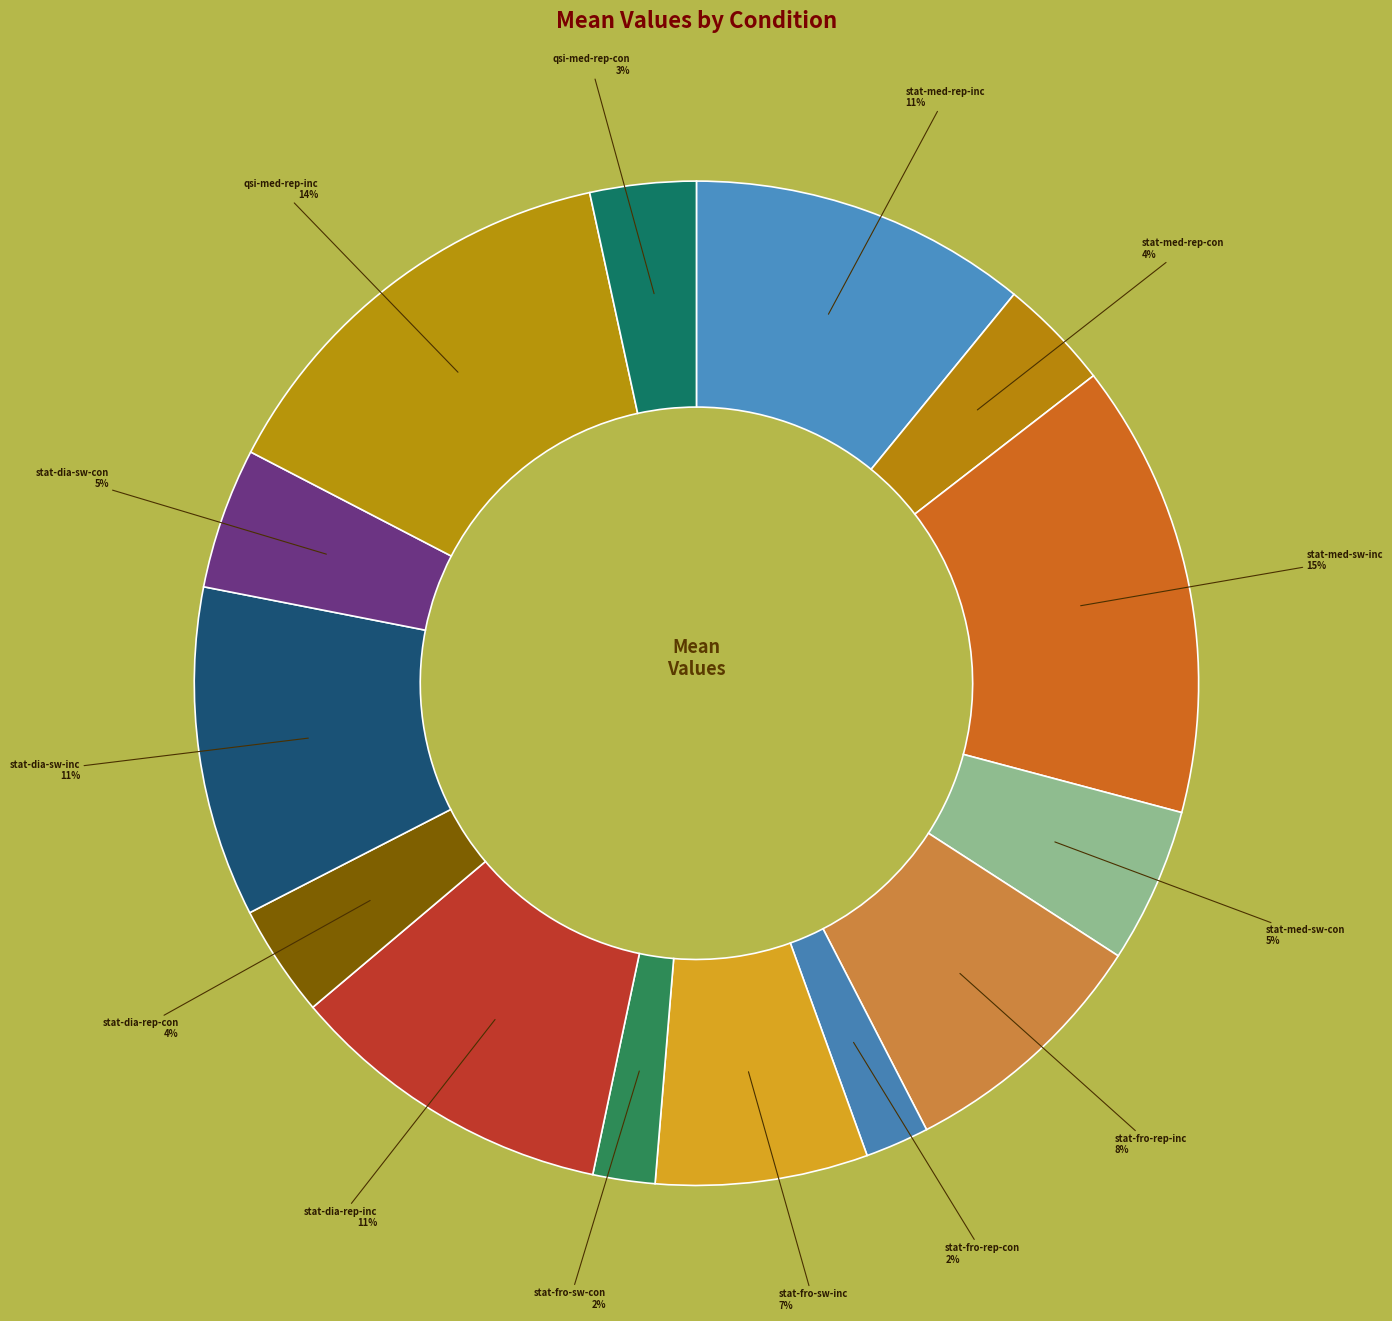

How many segments does this pie chart have?

14